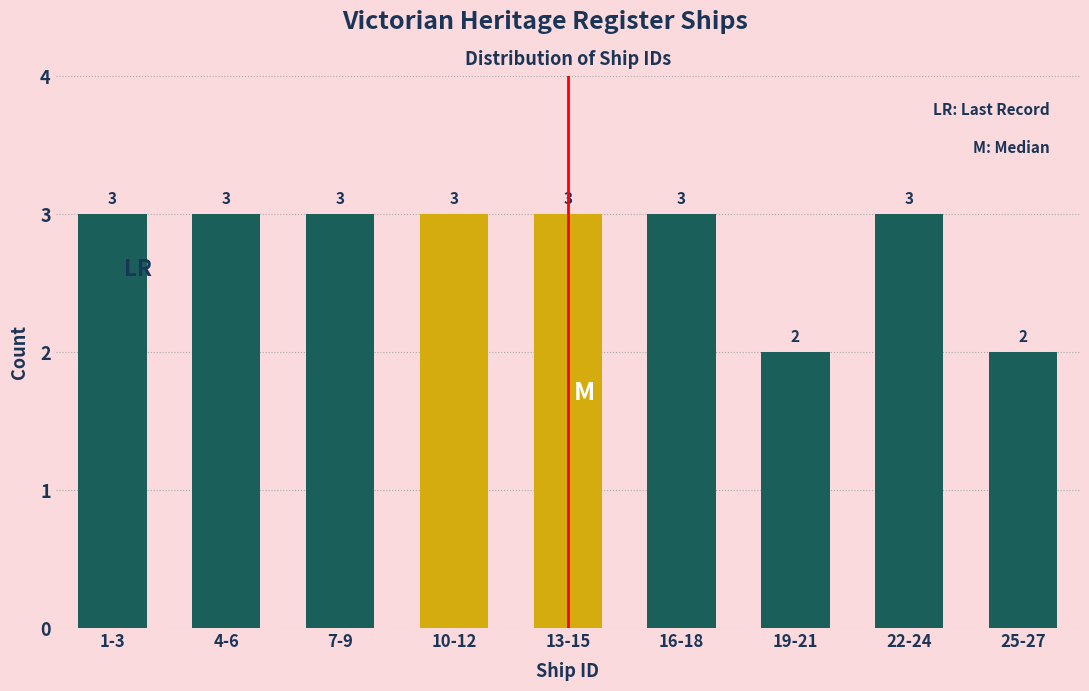

Reading right to left, list all the values displayed in this chart.

25-27=2	22-24=3	19-21=2	16-18=3	13-15=3	10-12=3	7-9=3	4-6=3	1-3=3